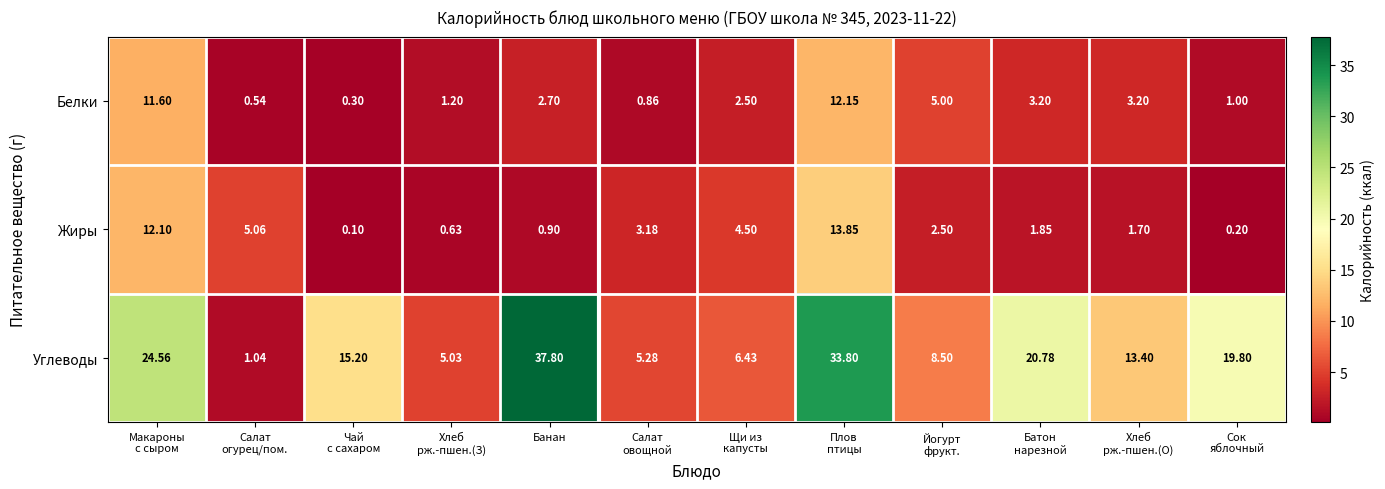

What is the greatest value displayed?

37.8